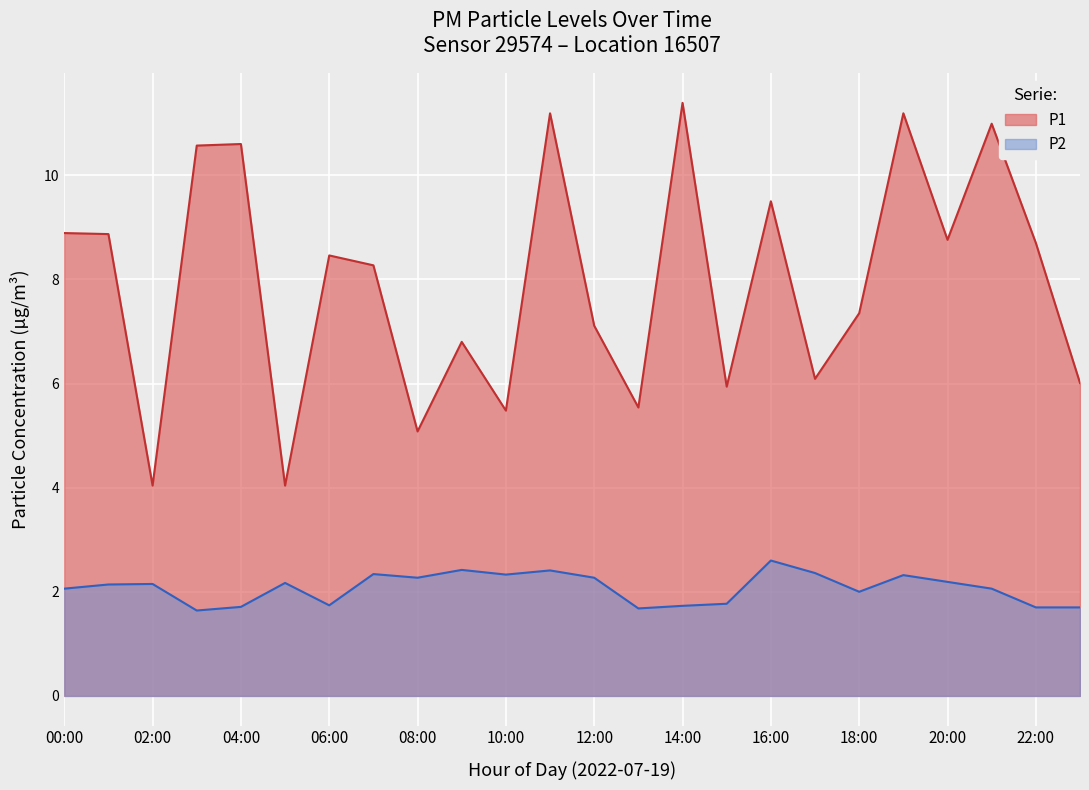

True or false: P2 has a value of 4.3 at 08:00.

False